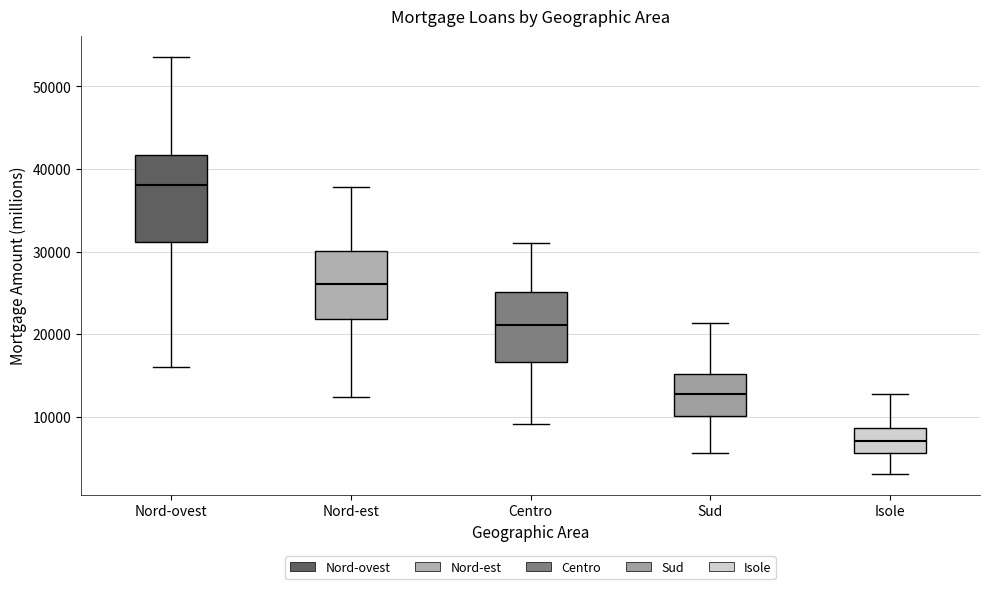

Reading left to right, read every box against the y-axis: the position of its median line, the range the box covers, and the ends of its whiskers. The values are not printed on the chart, so give them approximately, as read against the axis.

Nord-ovest: median 38000, box 31000 to 42000, whiskers 16000 to 54000
Nord-est: median 26000, box 22000 to 30000, whiskers 12000 to 38000
Centro: median 21000, box 17000 to 25000, whiskers 9000 to 31000
Sud: median 13000, box 10000 to 15000, whiskers 6000 to 21000
Isole: median 7000, box 6000 to 9000, whiskers 3000 to 13000